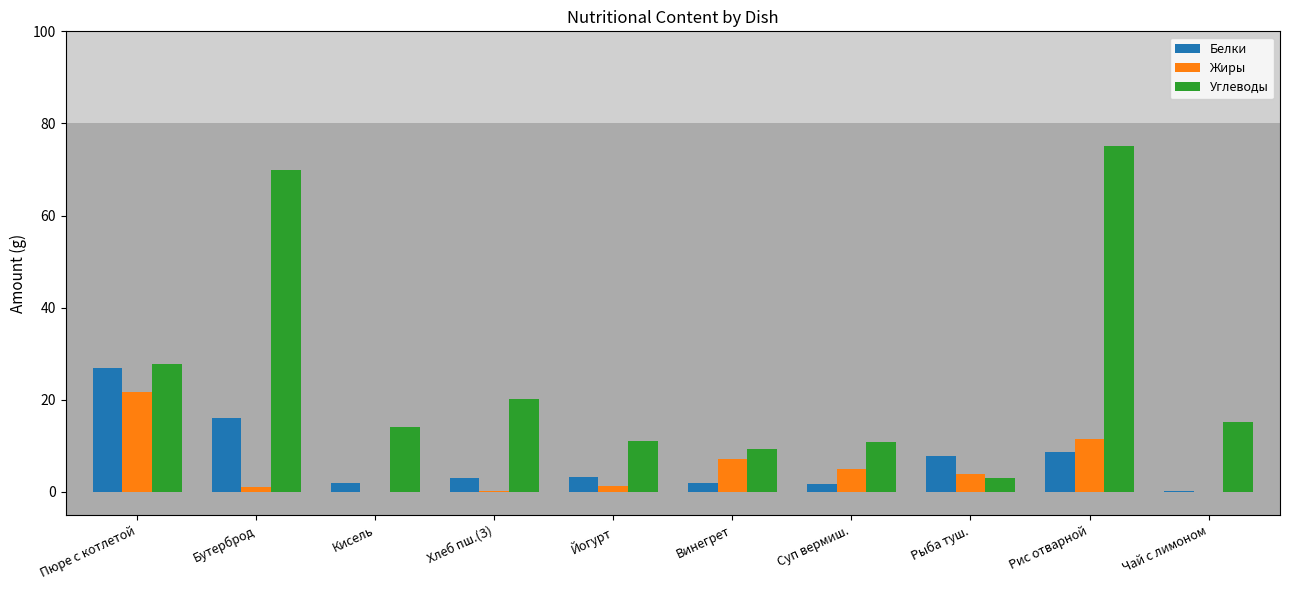

Is the value of Белки at Суп вермиш. greater than the value of Углеводы at Чай с лимоном?

No